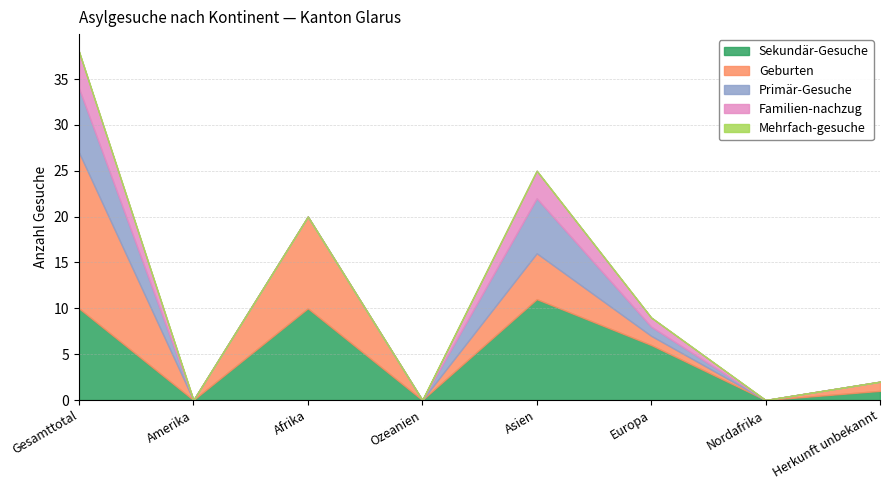

True or false: Mehrfach-gesuche and Familien-nachzug intersect in this chart.

False